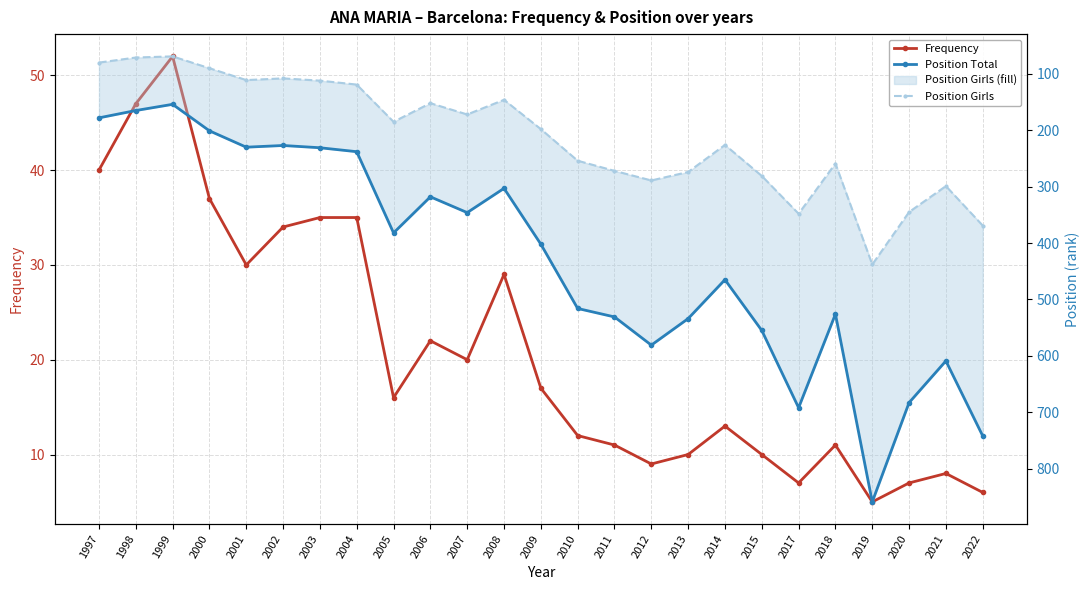

What is the maximum value for Position Girls?

438